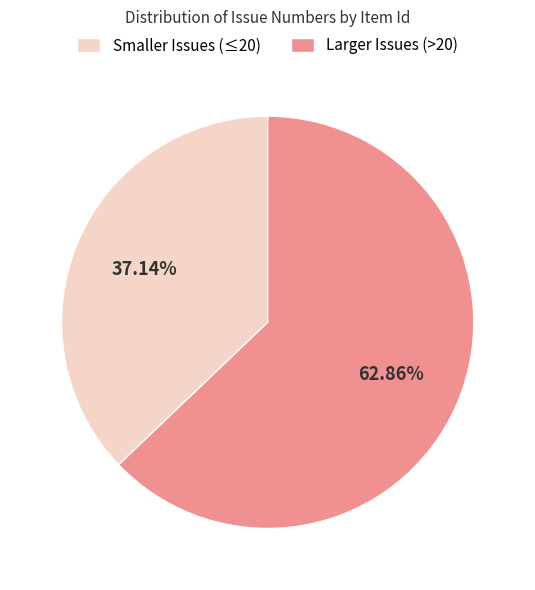

Is there a majority slice in this chart?

Yes